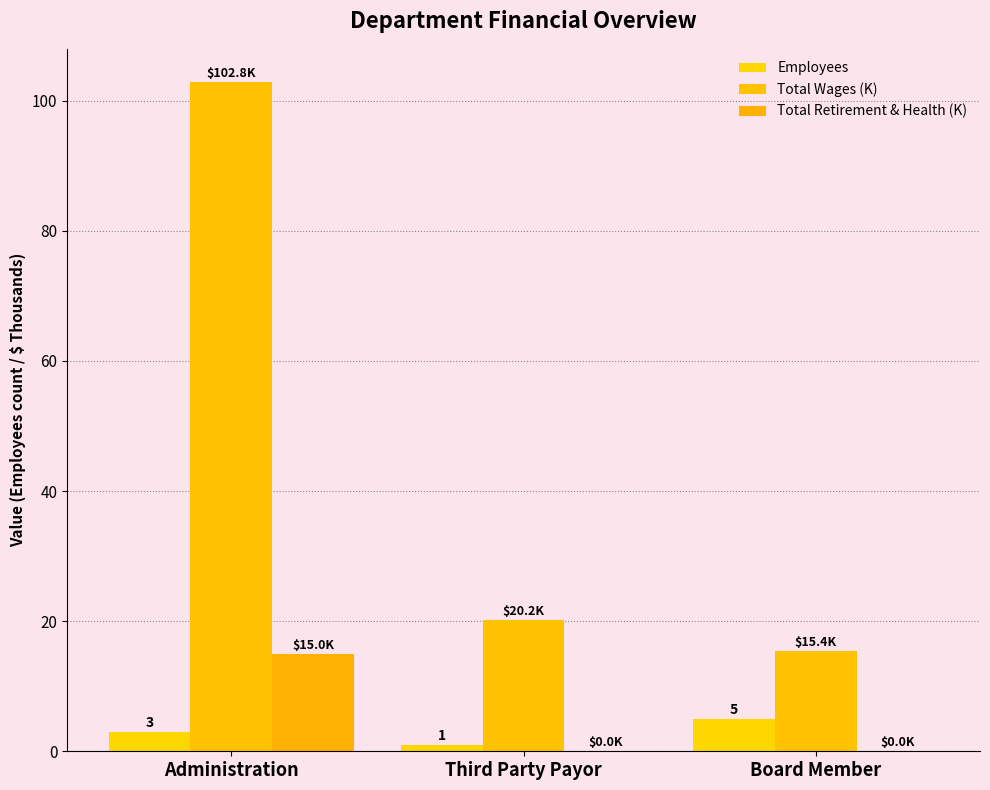

Are the bars horizontal?

No